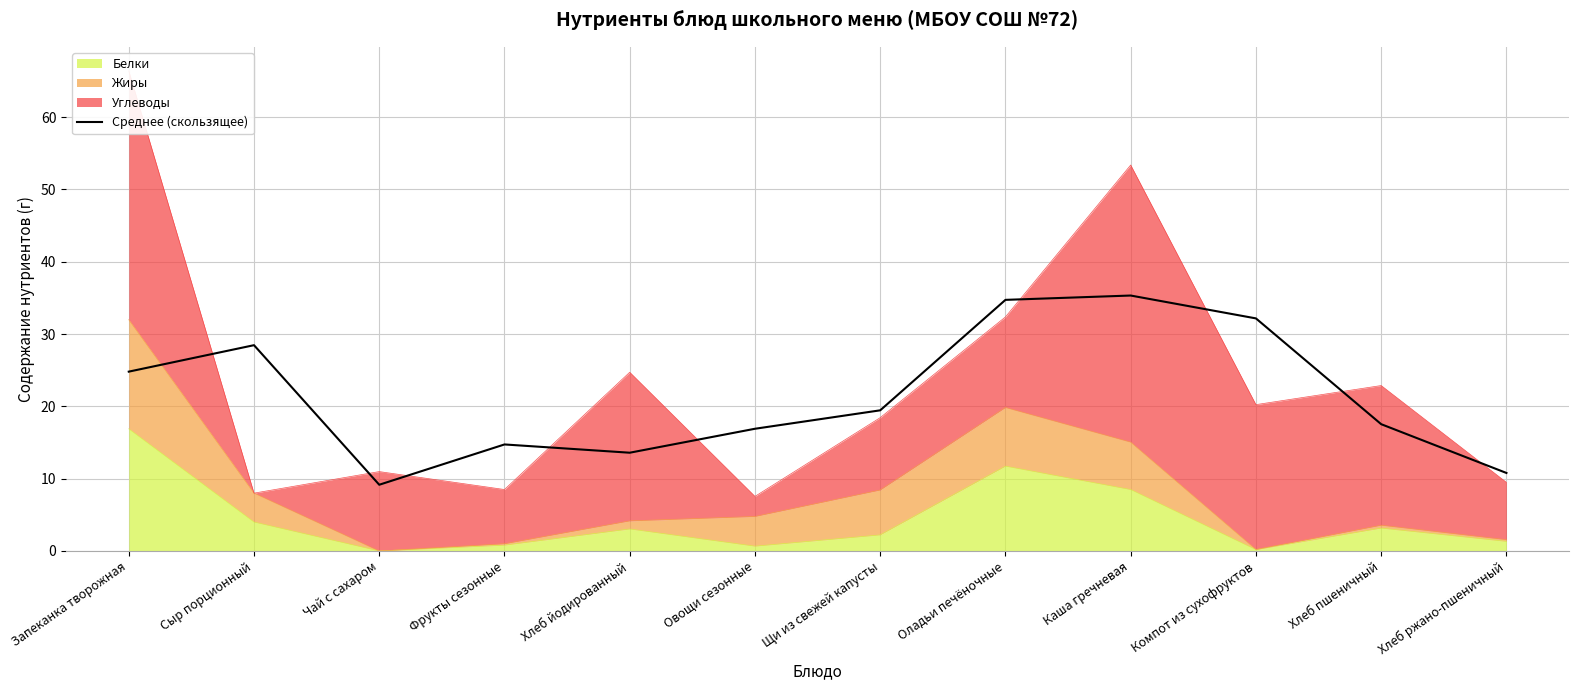

What is the maximum value shown in the chart?

35.3